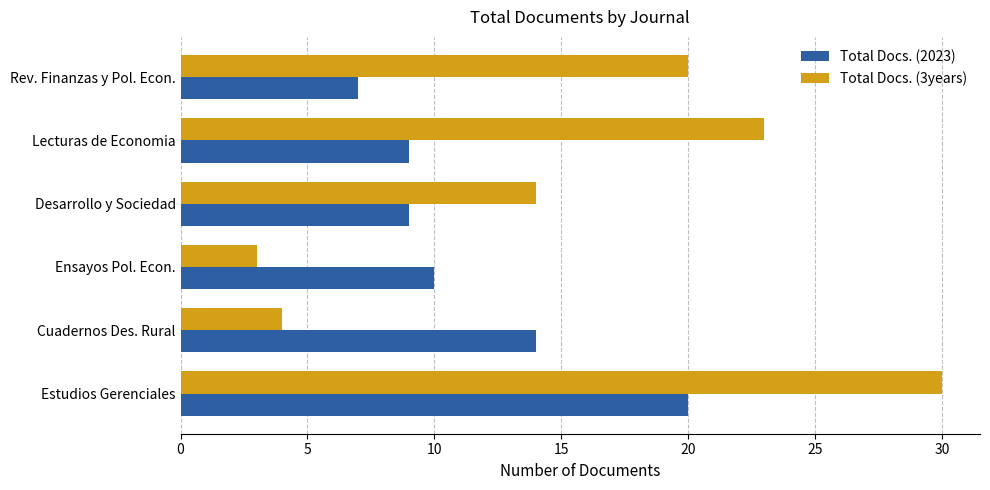

What is the approximate value of Total Docs. (2023) at Cuadernos Des. Rural?

14